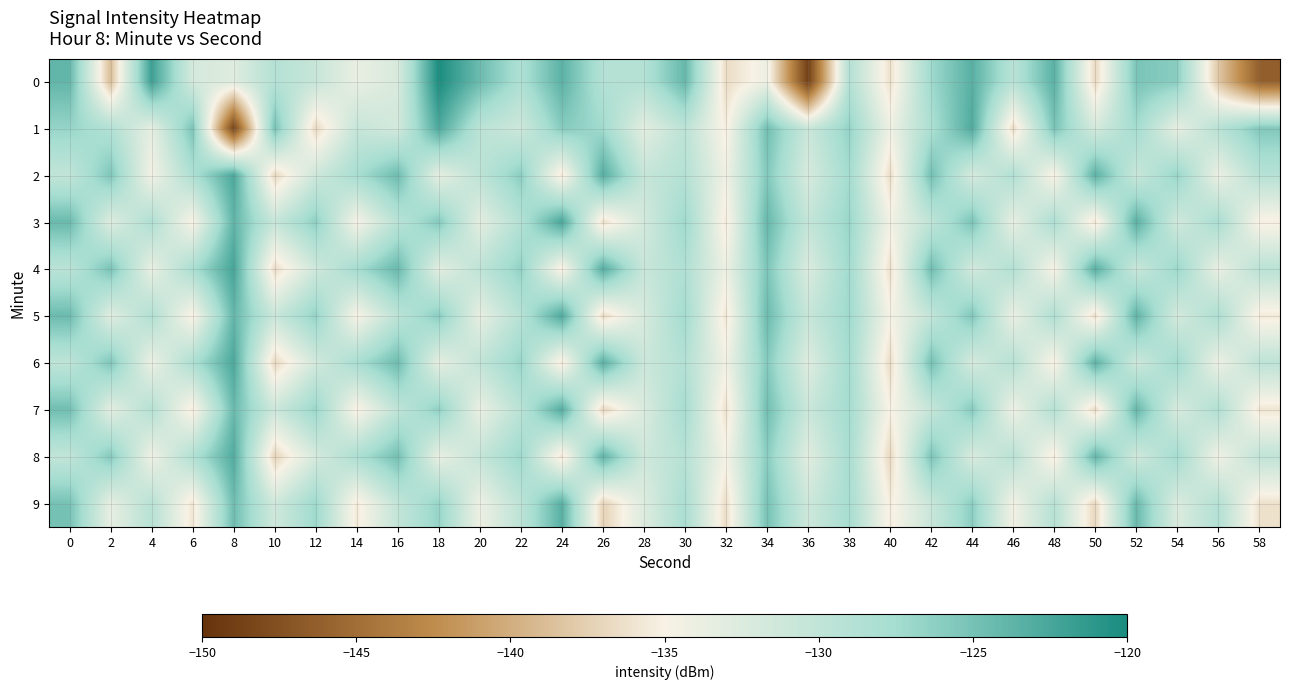

Reading left to right, transcribe all the data shown in this chart.

0: 0=-124.0	2=-138.8	4=-121.9	6=-131.8	8=-132.8	10=-128.9	12=-130.6	14=-133.7	16=-132.2	18=-120.1	20=-124.4	22=-128.3	24=-123.6	26=-128.8	28=-128.8	30=-124.1	32=-136.6	34=-134.1	36=-148.9	38=-128.8	40=-136.3	42=-127.2	44=-123.4	46=-129.3	48=-123.5	50=-136.9	52=-125.2	54=-126.0	56=-138.2	58=-146.1
1: 0=-126.7	2=-128.7	4=-133.4	6=-125.2	8=-148.5	10=-125.0	12=-136.8	14=-130.5	16=-131.6	18=-122.7	20=-129.5	22=-131.2	24=-125.8	26=-127.3	28=-133.1	30=-129.6	32=-135.4	34=-124.7	36=-130.9	38=-126.5	40=-134.2	42=-128.1	44=-122.9	46=-136.7	48=-125.1	50=-131.8	52=-127.4	54=-133.5	56=-129.2	58=-125.6
2: 0=-130.1	2=-125.4	4=-134.6	6=-128.3	8=-122.7	10=-136.9	12=-131.2	14=-127.8	16=-124.5	18=-133.4	20=-129.7	22=-126.1	24=-135.8	26=-123.2	28=-130.5	30=-128.9	32=-134.3	34=-125.6	36=-132.1	38=-127.4	40=-136.5	42=-124.8	44=-131.9	46=-128.6	48=-135.2	50=-123.5	52=-130.8	54=-126.7	56=-133.9	58=-129.1
3: 0=-124.3	2=-132.7	4=-128.4	6=-135.1	8=-123.8	10=-130.6	12=-126.2	14=-134.8	16=-129.3	18=-125.7	20=-133.2	22=-128.8	24=-122.5	26=-136.4	28=-131.7	30=-127.1	32=-135.6	34=-124.1	36=-130.3	38=-126.8	40=-134.5	42=-129.9	44=-125.2	46=-133.6	48=-128.2	50=-136.1	52=-123.4	54=-131.5	56=-127.9	58=-135.3
4: 0=-129.5	2=-125.1	4=-133.7	6=-128.0	8=-122.4	10=-136.6	12=-131.3	14=-127.6	16=-124.2	18=-133.1	20=-129.8	22=-126.4	24=-135.5	26=-123.1	28=-130.7	30=-128.5	32=-134.1	34=-125.3	36=-132.4	38=-127.2	40=-136.3	42=-124.6	44=-131.6	46=-128.7	48=-135.0	50=-123.3	52=-130.9	54=-126.9	56=-133.8	58=-129.4
5: 0=-124.4	2=-132.9	4=-128.6	6=-135.3	8=-124.0	10=-130.8	12=-126.5	14=-135.0	16=-129.6	18=-126.0	20=-133.5	22=-129.1	24=-122.8	26=-136.7	28=-132.0	30=-127.4	32=-135.9	34=-124.4	36=-130.6	38=-127.1	40=-134.8	42=-130.2	44=-125.5	46=-133.9	48=-128.5	50=-136.4	52=-123.7	54=-131.8	56=-128.2	58=-135.6
6: 0=-129.8	2=-125.4	4=-134.0	6=-128.3	8=-122.7	10=-136.9	12=-131.6	14=-127.9	16=-124.5	18=-133.4	20=-130.1	22=-126.7	24=-135.8	26=-123.4	28=-131.0	30=-128.8	32=-134.4	34=-125.7	36=-132.7	38=-127.5	40=-136.6	42=-124.9	44=-131.9	46=-129.0	48=-135.3	50=-123.6	52=-131.2	54=-127.2	56=-134.1	58=-129.7
7: 0=-124.7	2=-133.2	4=-128.9	6=-135.6	8=-124.3	10=-131.1	12=-126.8	14=-135.3	16=-129.9	18=-126.3	20=-133.8	22=-129.4	24=-123.1	26=-137.0	28=-132.3	30=-127.7	32=-136.2	34=-124.7	36=-130.9	38=-127.4	40=-135.1	42=-130.5	44=-125.8	46=-134.2	48=-128.8	50=-136.7	52=-124.0	54=-132.1	56=-128.5	58=-135.9
8: 0=-130.1	2=-125.7	4=-134.3	6=-128.6	8=-123.0	10=-137.2	12=-131.9	14=-128.2	16=-124.8	18=-133.7	20=-130.4	22=-127.0	24=-136.1	26=-123.7	28=-131.3	30=-129.1	32=-134.7	34=-126.0	36=-133.0	38=-127.8	40=-136.9	42=-125.2	44=-132.2	46=-129.3	48=-135.6	50=-123.9	52=-131.5	54=-127.5	56=-134.4	58=-130.0
9: 0=-125.0	2=-133.5	4=-129.2	6=-135.9	8=-124.6	10=-131.4	12=-127.1	14=-135.6	16=-130.2	18=-126.6	20=-134.1	22=-129.7	24=-123.4	26=-137.3	28=-132.6	30=-128.0	32=-136.5	34=-125.0	36=-131.2	38=-127.7	40=-135.4	42=-130.8	44=-126.1	46=-134.5	48=-129.1	50=-137.0	52=-124.3	54=-132.4	56=-128.8	58=-136.2